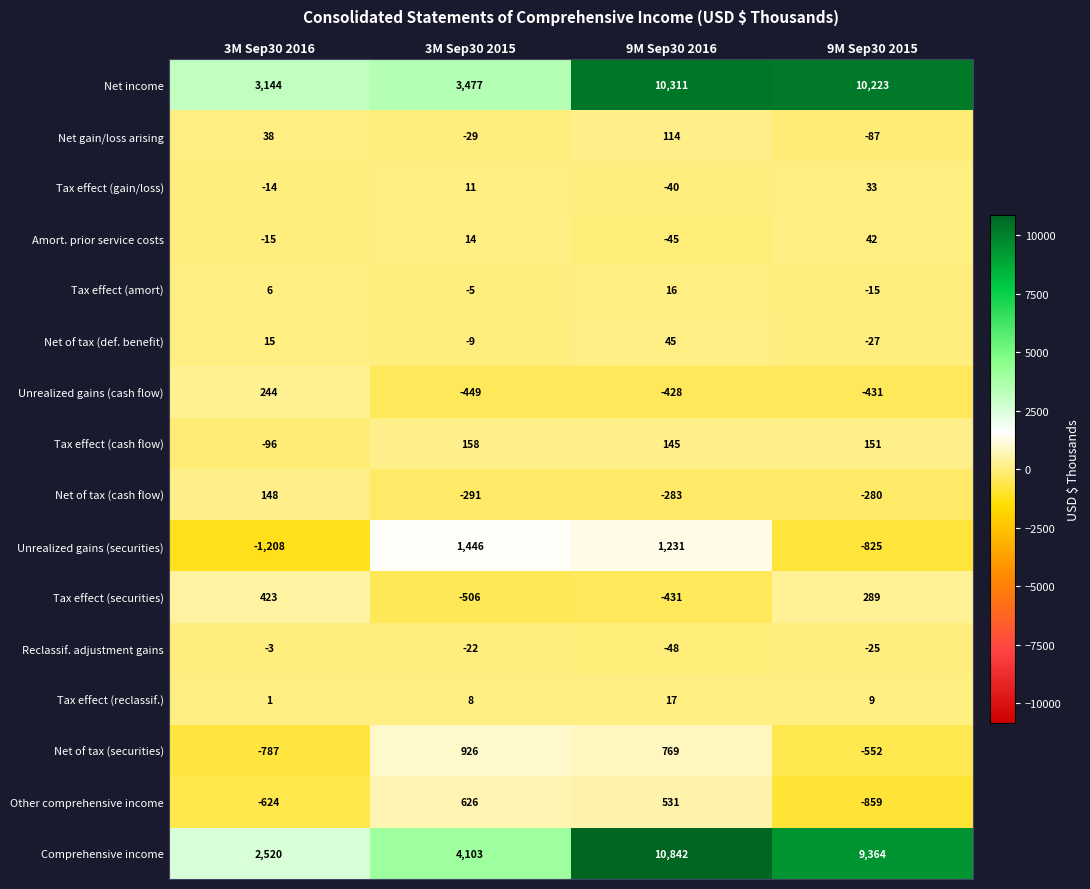

The Net income series shows 10311 at 9M Sep30 2016. True or false?

True